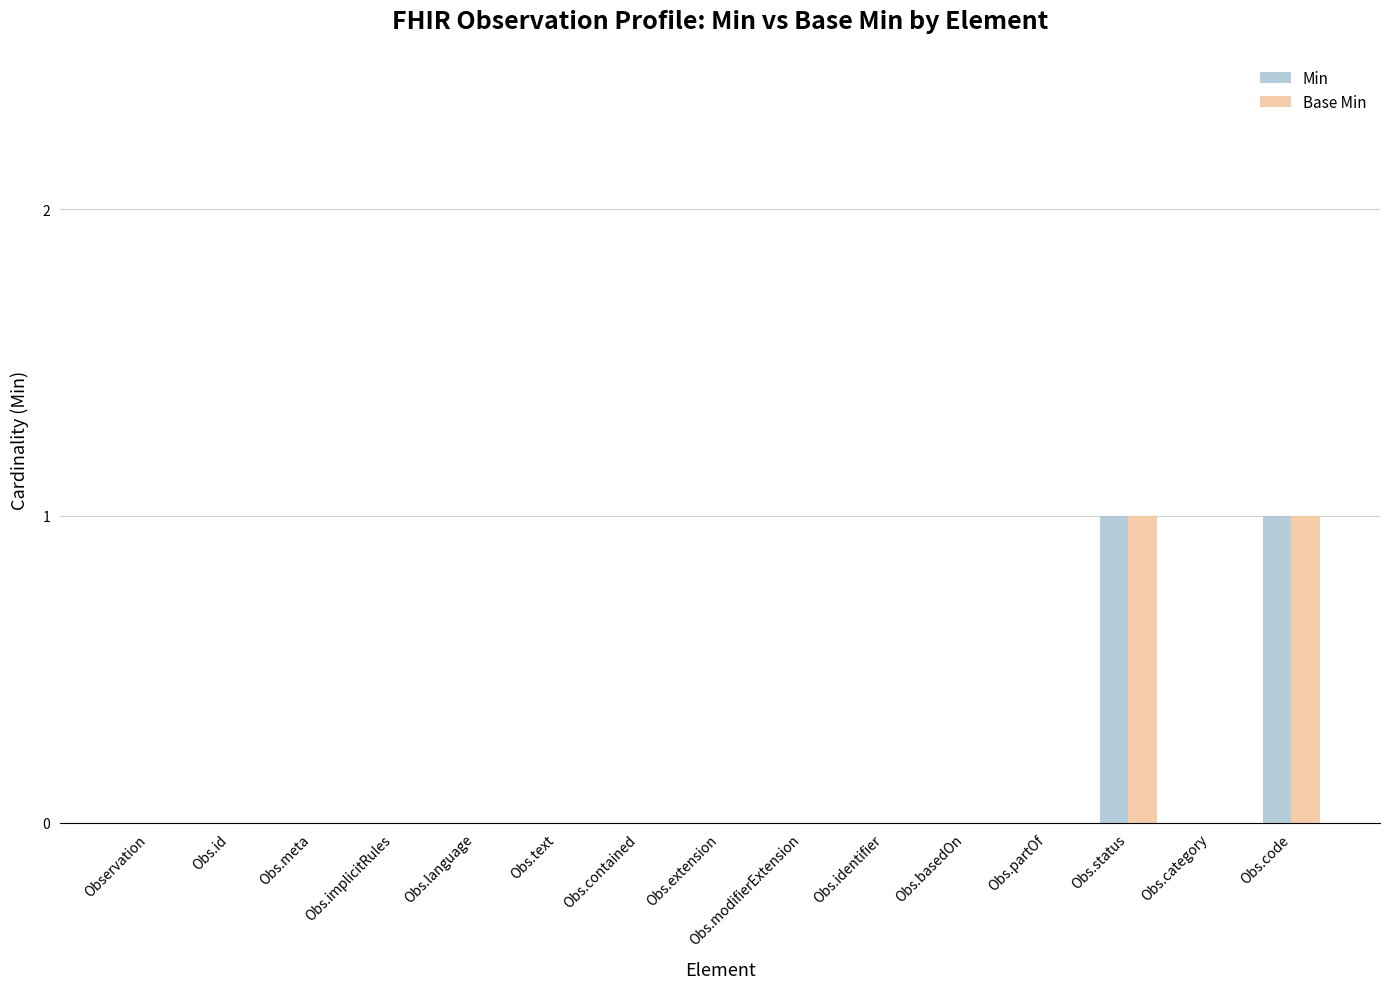

The Base Min series shows -1 at Obs.id. True or false?

False